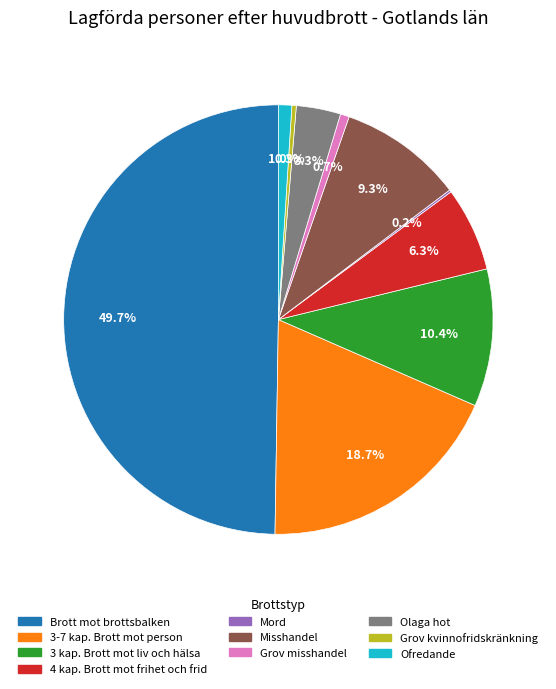

To the nearest percent, what is the average slice percentage?

10%